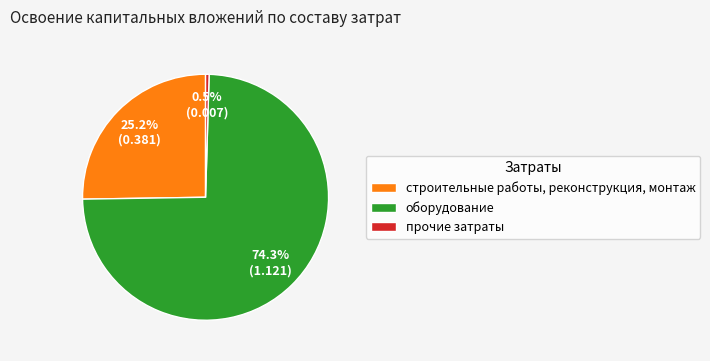

How much of the chart is everything except оборудование?

25.7%